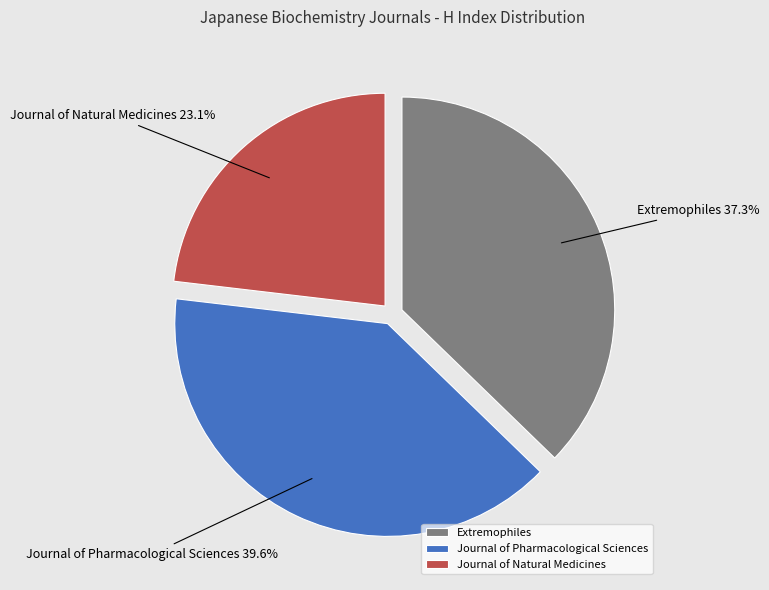

How many slices are in this pie chart?

3